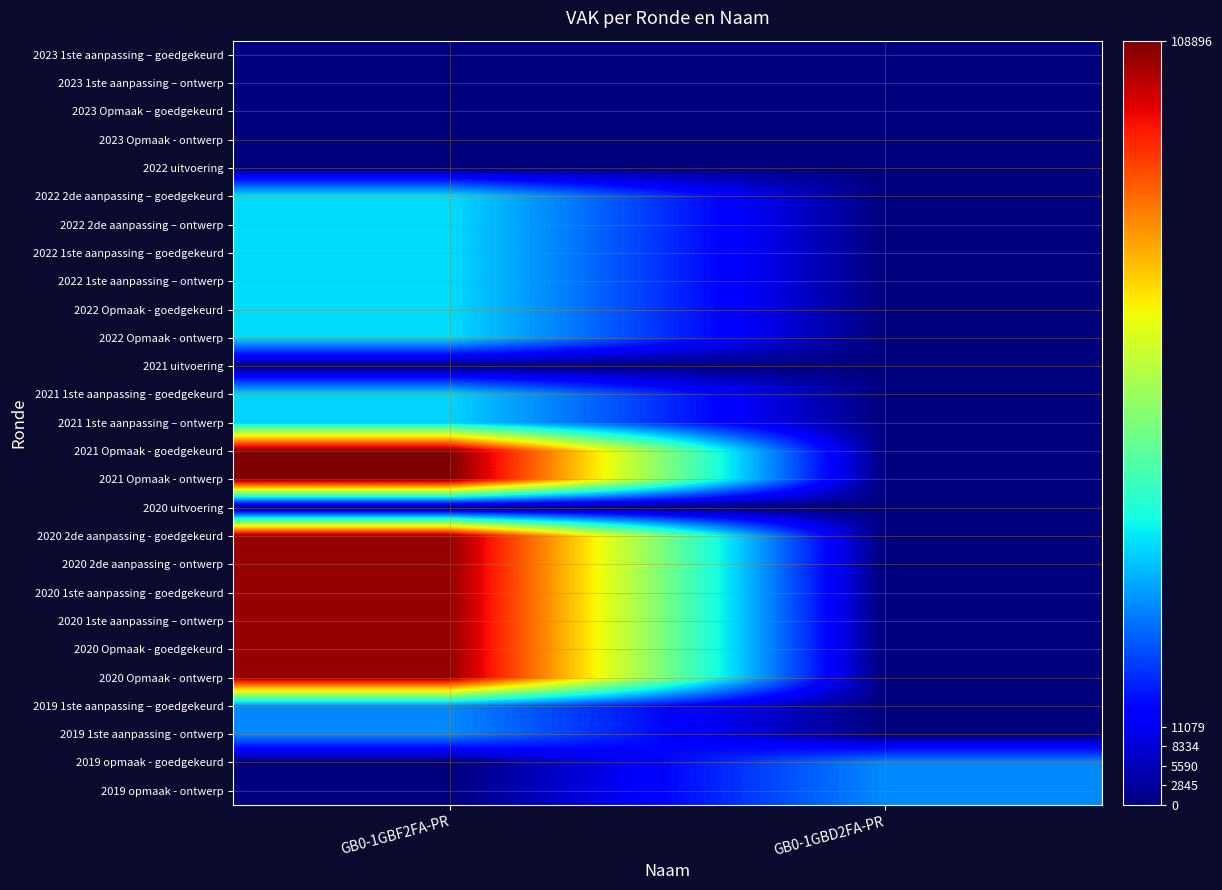

At which category is the sum across all series the highest?

GB0-1GBF2FA-PR